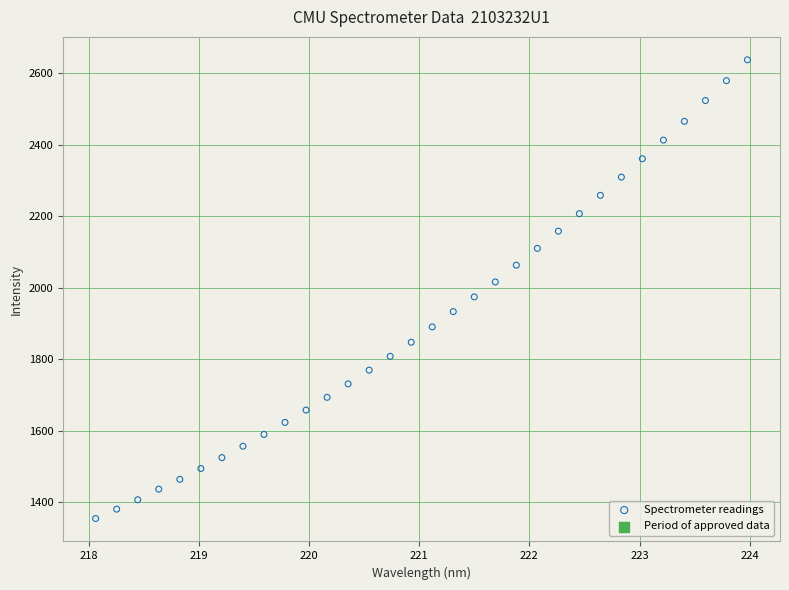

What is the range of Y values (max minus min)?

1282.2